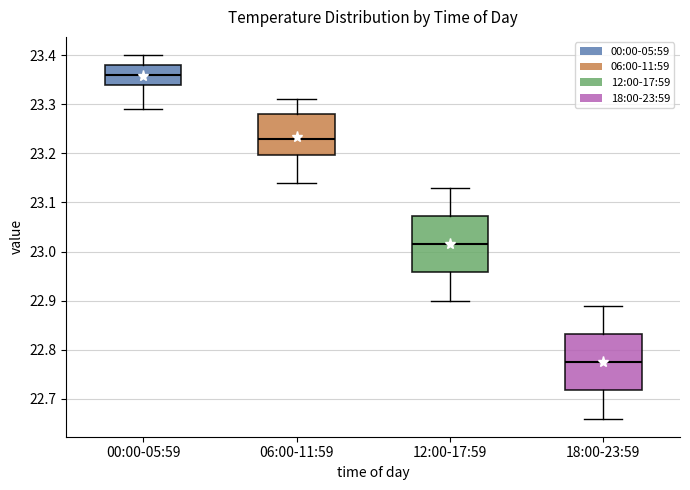

Reading left to right, read every box against the y-axis: the position of its median line, the range the box covers, and the ends of its whiskers. The values are not printed on the chart, so give them approximately, as read against the axis.

00:00-05:59: median 23.36, box 23.34 to 23.38, whiskers 23.29 to 23.40
06:00-11:59: median 23.23, box 23.20 to 23.28, whiskers 23.14 to 23.31
12:00-17:59: median 23.02, box 22.96 to 23.07, whiskers 22.90 to 23.13
18:00-23:59: median 22.78, box 22.72 to 22.83, whiskers 22.66 to 22.89